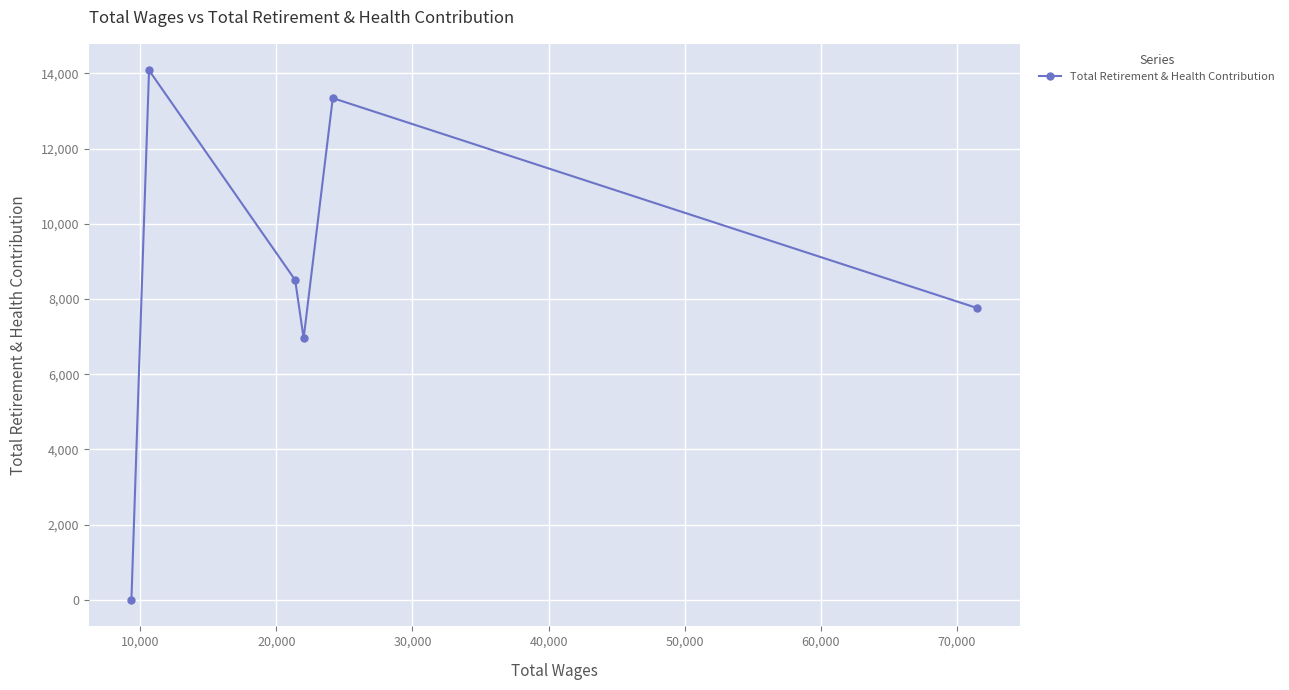

How many points are lower than both their immediate neighbors (excluding endpoints)?

1